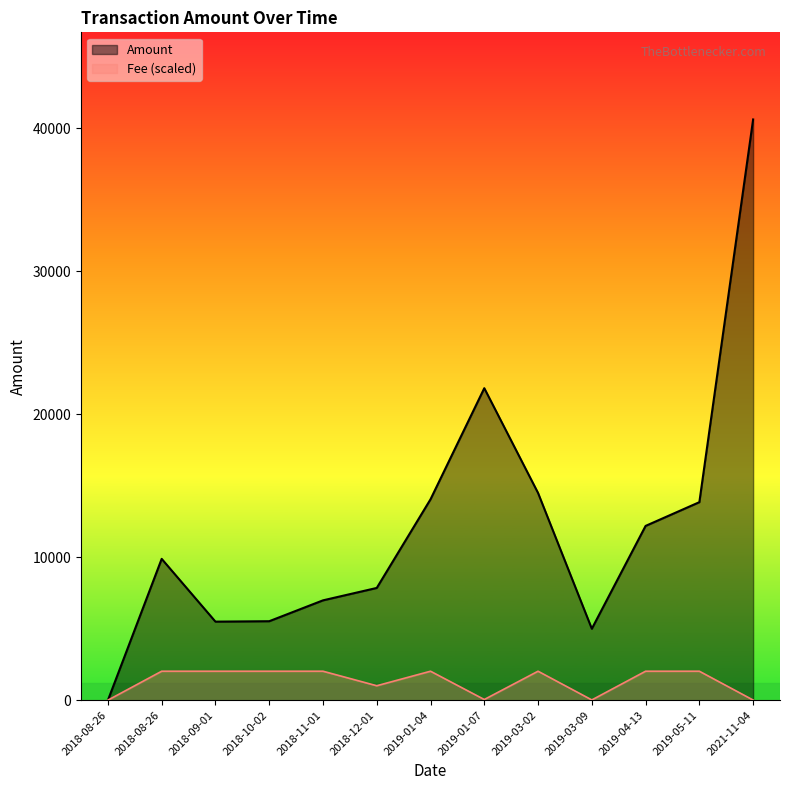

Reading left to right, transcribe all the data shown in this chart.

Amount: 1.0	9885.9	5496.6	5526.2	6984.8	7852.4	14050.6	21818.0	14492.6	5000.0	12189.2	13848.7	40605.9
Fee: 7.5	2030.3	2030.3	2030.3	2030.3	1015.1	2030.3	52.2	2030.3	22.4	2030.3	2030.3	14.9